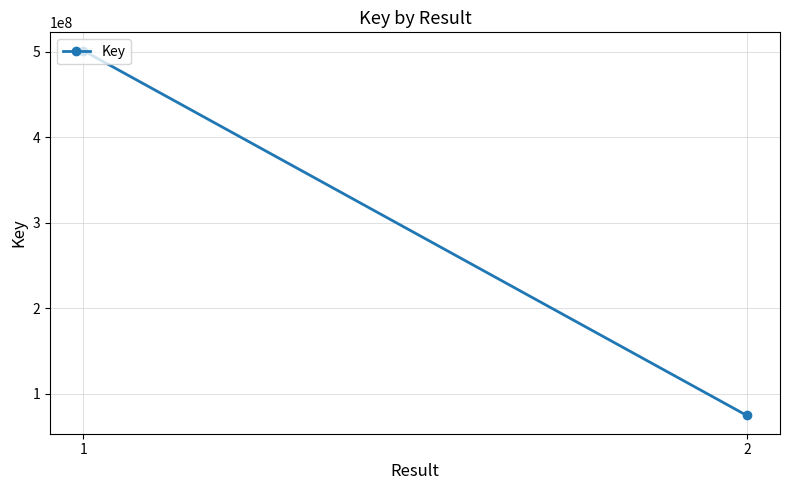

Reading left to right, extract all data points from this chart.

501443681	74652274